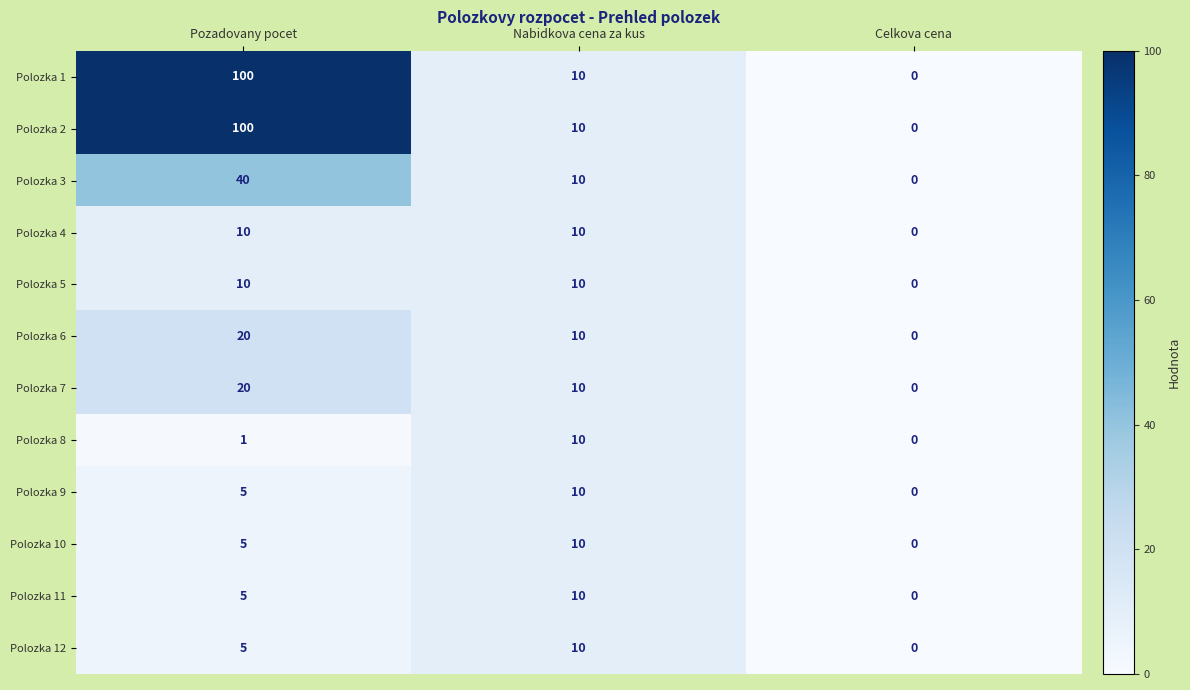

At which label does Polozka 3 reach its minimum?

Celkova cena